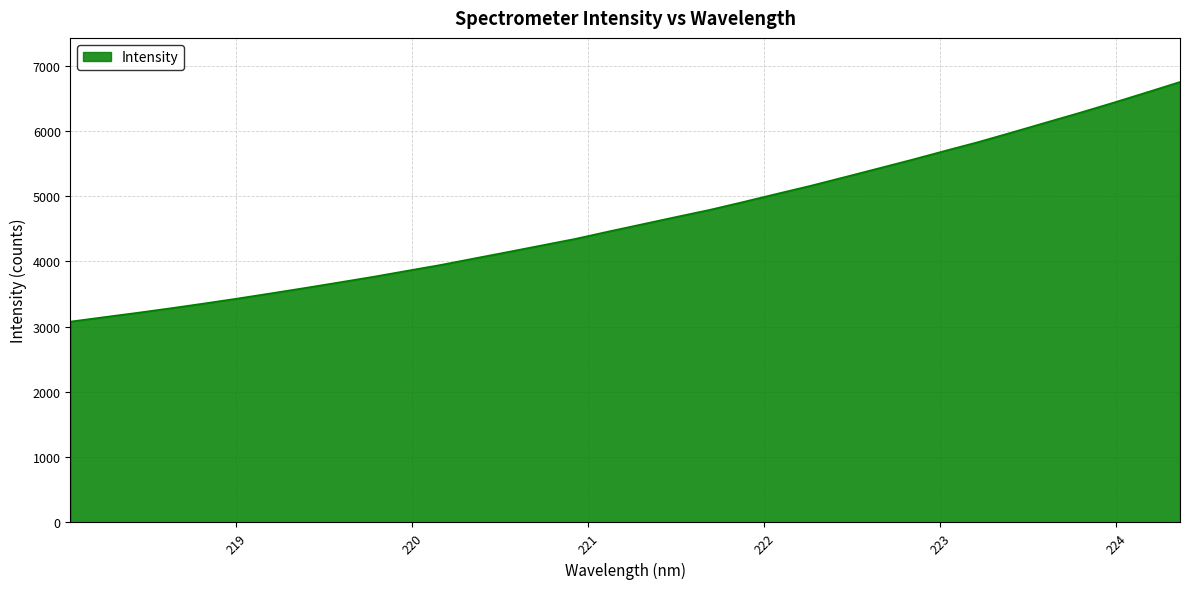

What is the minimum value shown in the chart?

3078.3